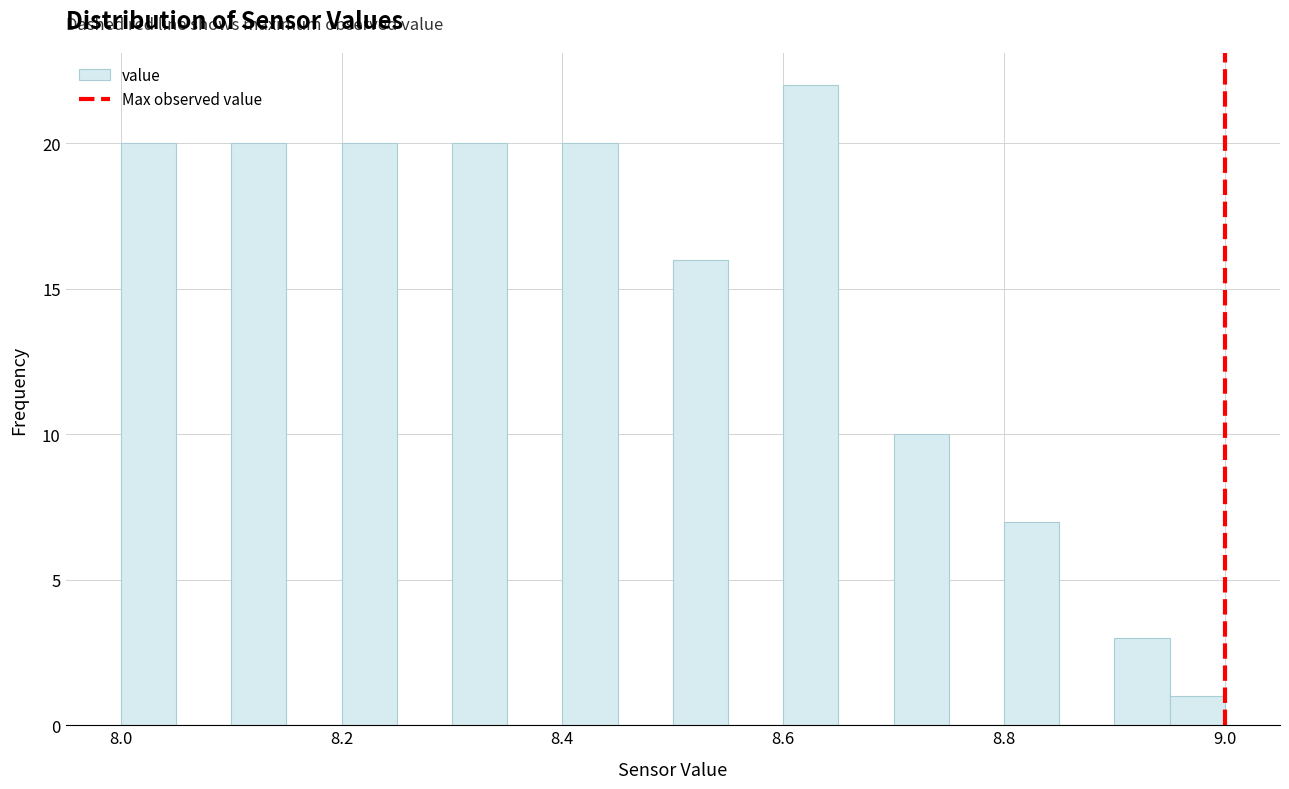

Read against the x-axis, roughly where is the centre of the tallest bar?

8.62